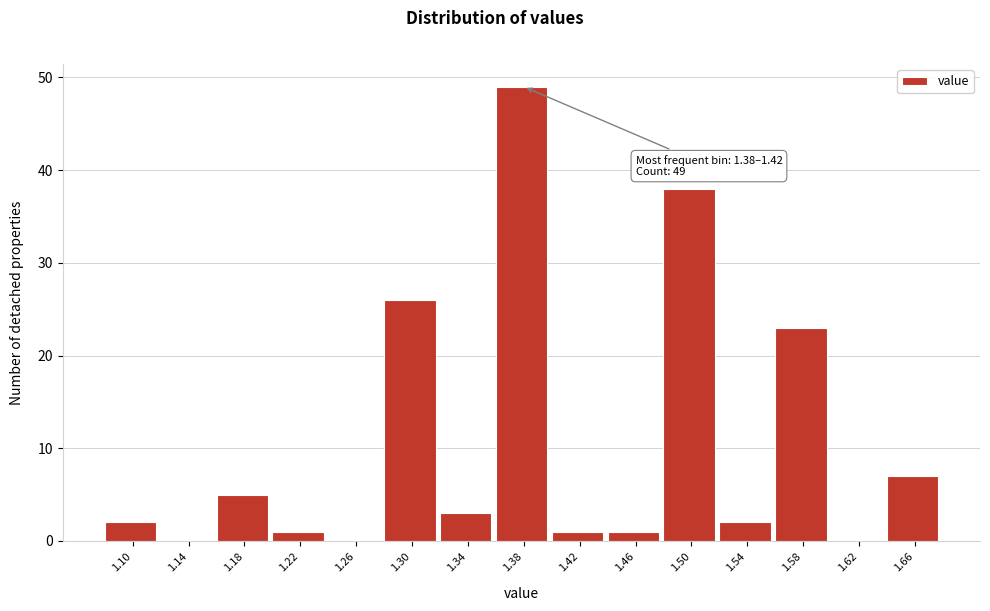

Reading left to right, extract all data points from this chart.

1.10=2	1.14=0	1.18=5	1.22=1	1.26=0	1.30=26	1.34=3	1.38=49	1.42=1	1.46=1	1.50=38	1.54=2	1.58=23	1.62=0	1.66=7